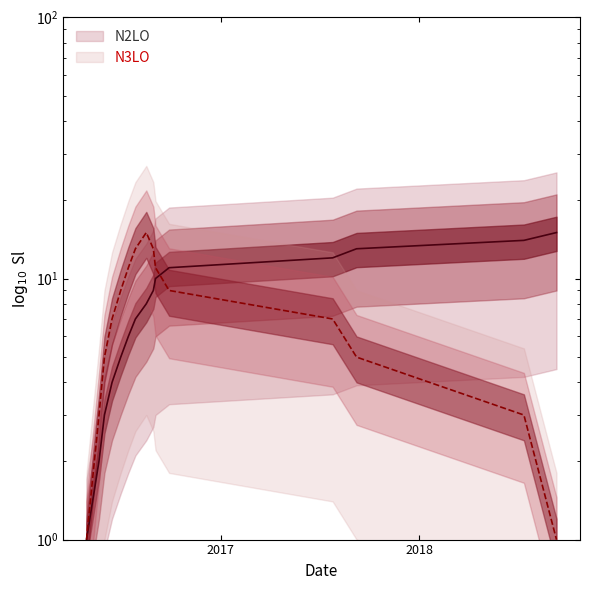

Is the value of N3LO at 13-07-2018 greater than the value of N2LO at 17-08-2016?

No